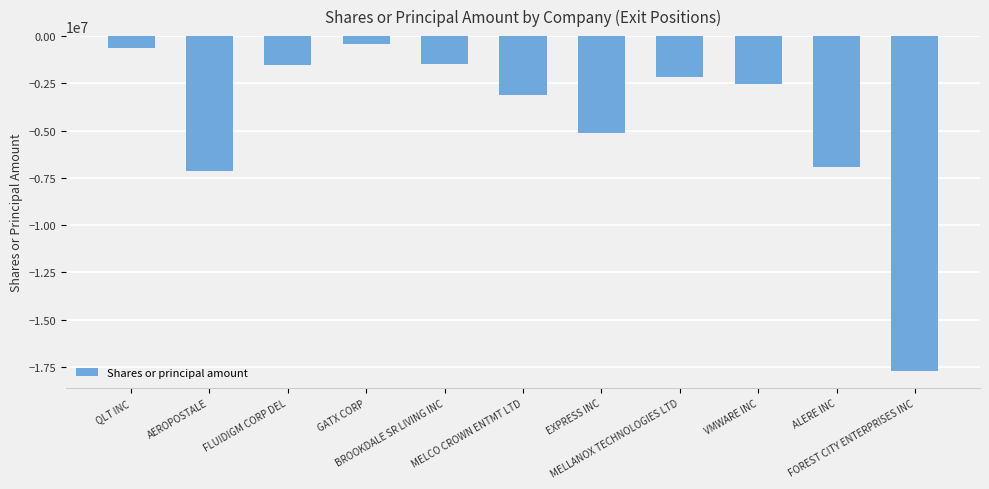

What is the smallest value displayed?

-17733795